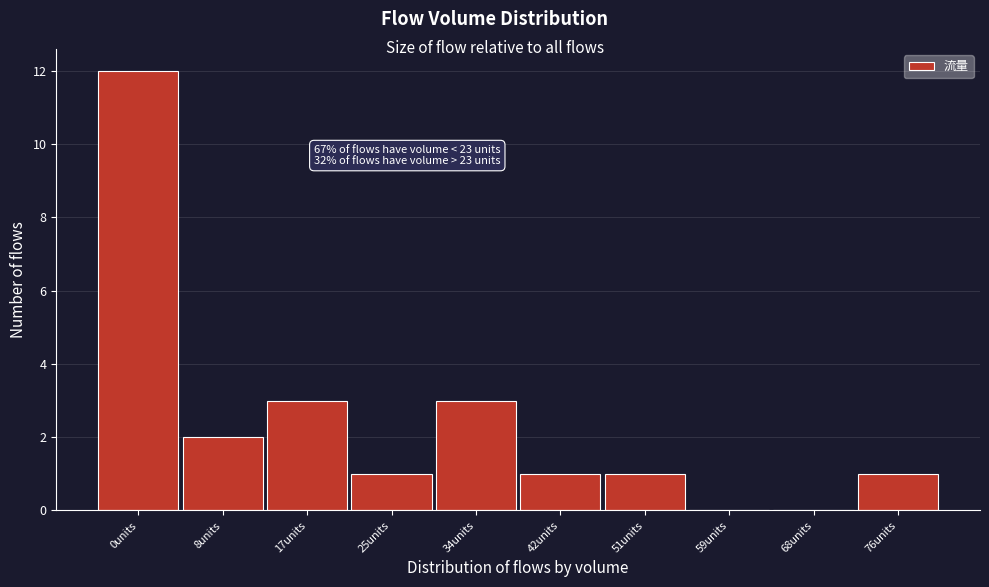

Reading left to right, what are all the values shown in this chart?

0units=12	8units=2	17units=3	25units=1	34units=3	42units=1	51units=1	59units=0	68units=0	76units=1